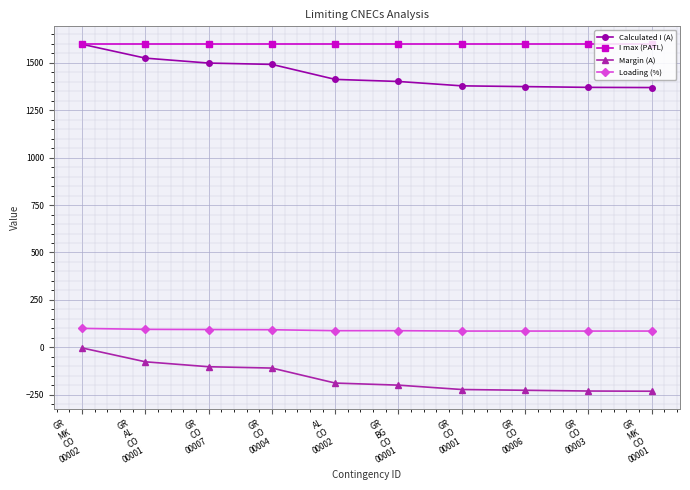

Count the number of data series in this chart.

4